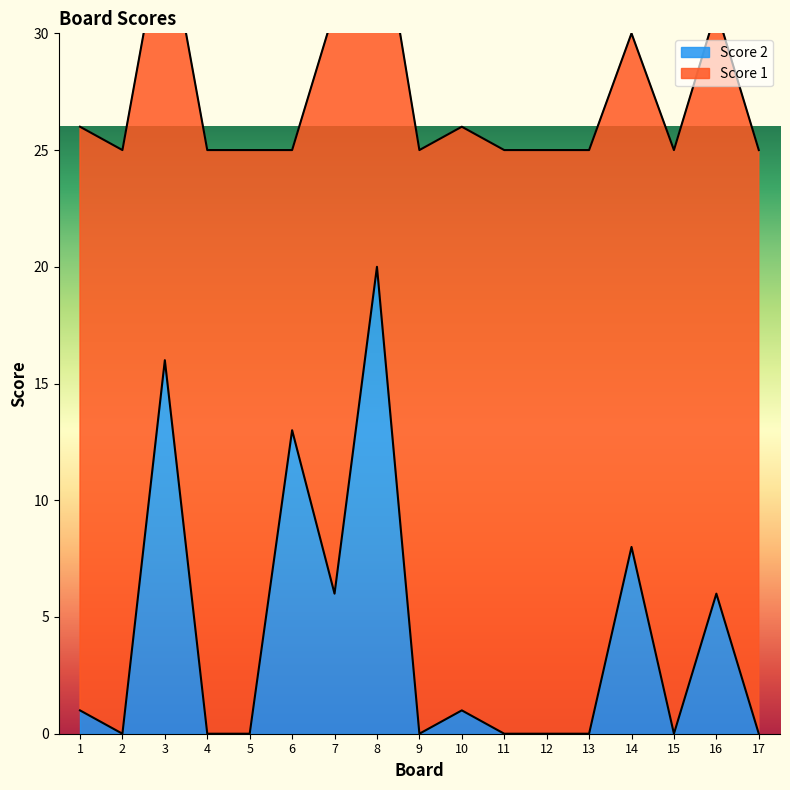

The value at 15 is 0. True or false?

True